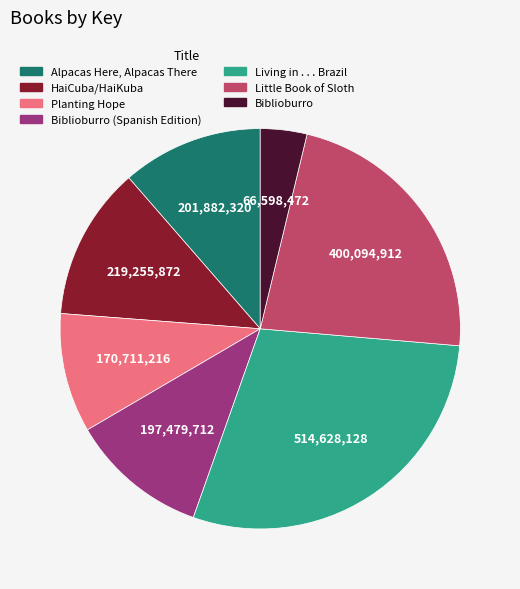

Is there a majority slice in this chart?

No